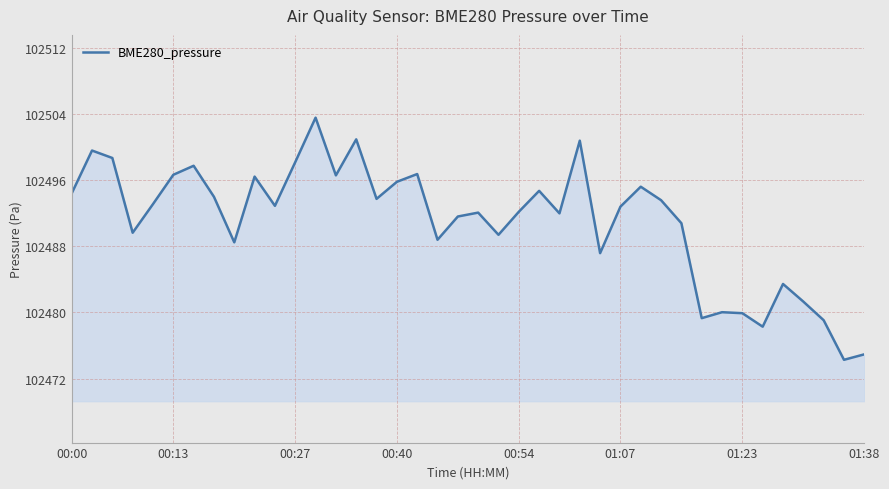

What is the minimum value shown in the chart?

102474.3